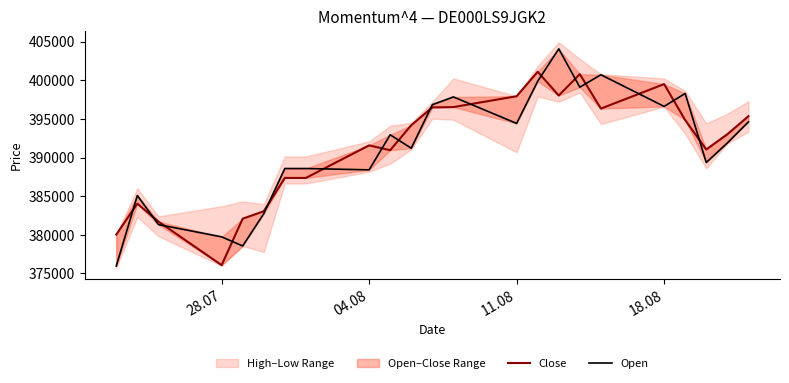

Reading right to left, extract all data points from this chart.

Close: 395344	393006	391042	394841	399499	396330	400784	398024	401095	397929	396524	396483	394178	390944	391570	387359	387359	383047	382087	376074	381717	384028	380032
Open: 394610	391883	389351	398282	396613	400708	399096	404057	399861	394412	397839	396832	391204	392940	388404	388577	388577	382731	378558	379736	381323	385085	375961